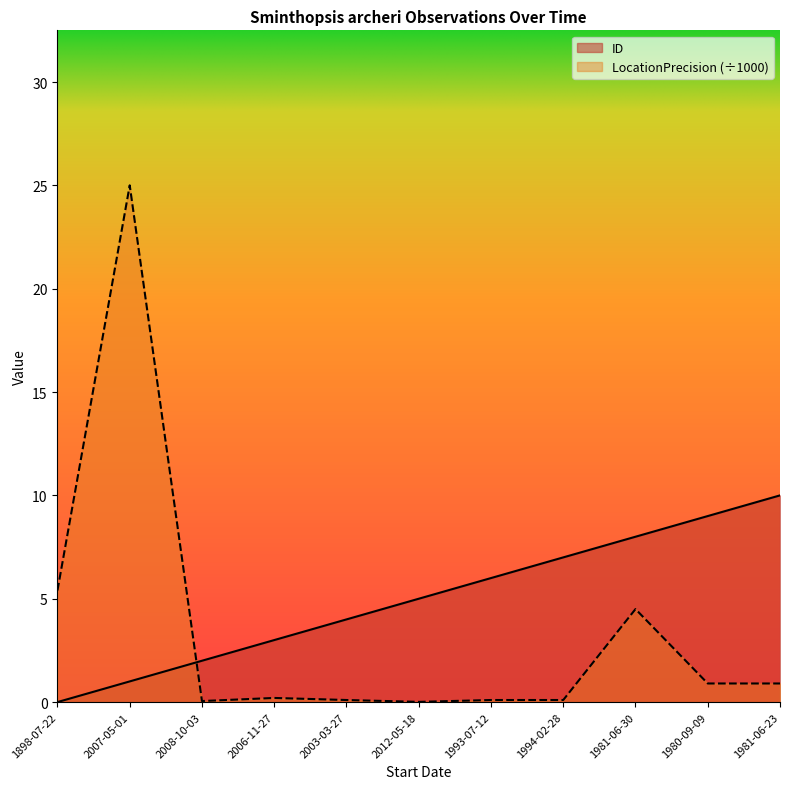

After their last crossing, which series has the higher values: ID or LocationPrecision?

ID